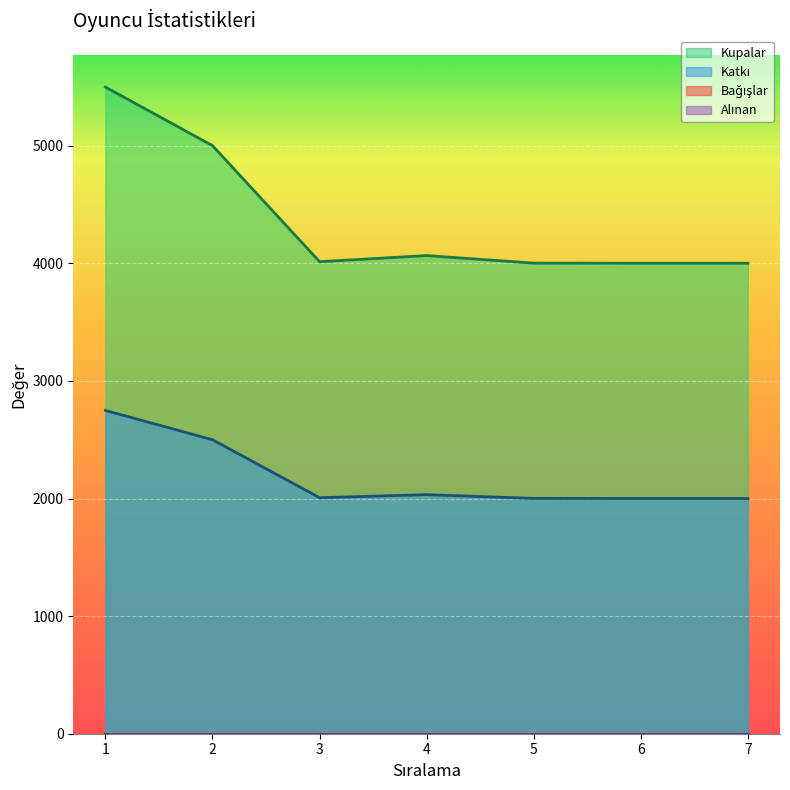

At which category is the sum across all series the highest?

1